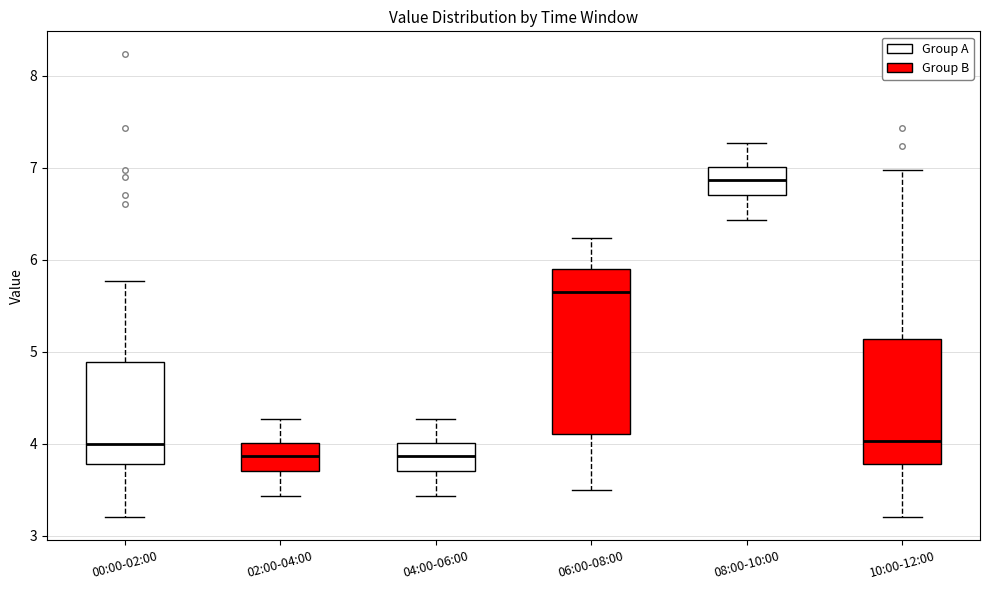

Reading left to right, transcribe this box plot: for each box, give where its median line is, the range the box spans, and where its two whiskers end, as read against the y-axis. The values are not printed on the chart, so give them approximately, as read against the axis.

00:00-02:00: median 4.0, box 3.8 to 4.9, whiskers 3.2 to 5.8
02:00-04:00: median 3.9, box 3.7 to 4.0, whiskers 3.4 to 4.3
04:00-06:00: median 3.9, box 3.7 to 4.0, whiskers 3.4 to 4.3
06:00-08:00: median 5.7, box 4.1 to 5.9, whiskers 3.5 to 6.2
08:00-10:00: median 6.9, box 6.7 to 7.0, whiskers 6.4 to 7.3
10:00-12:00: median 4.0, box 3.8 to 5.1, whiskers 3.2 to 7.0